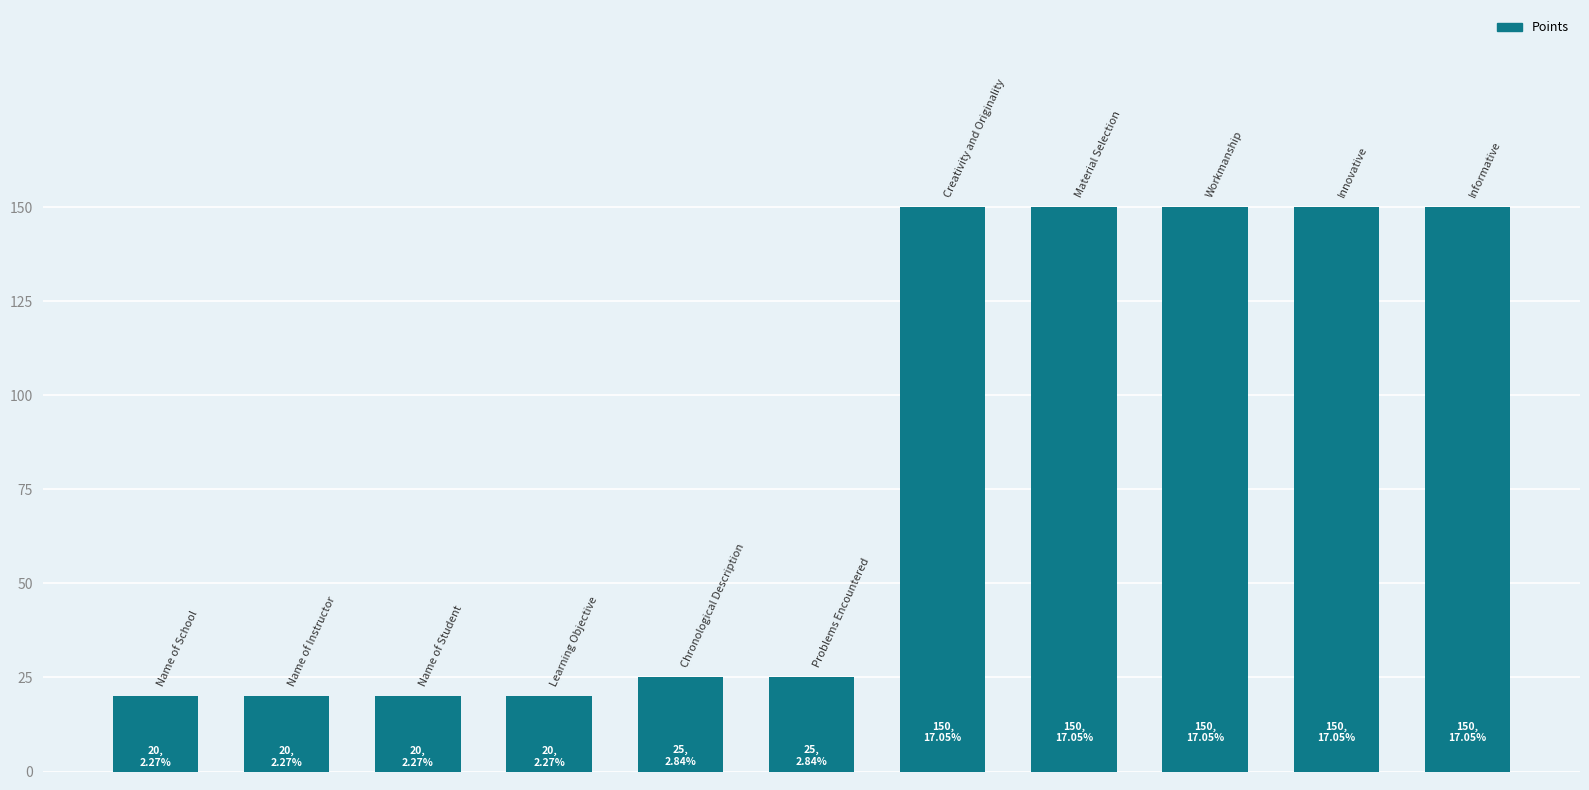

How many categories are shown in the chart?

11